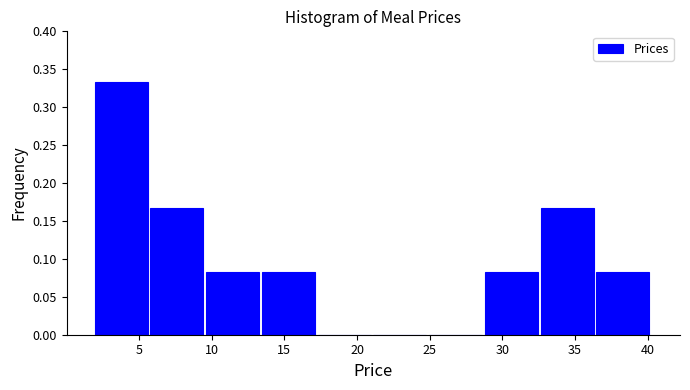

Which range on the x-axis has the tallest bar?

2.0 to 6.0